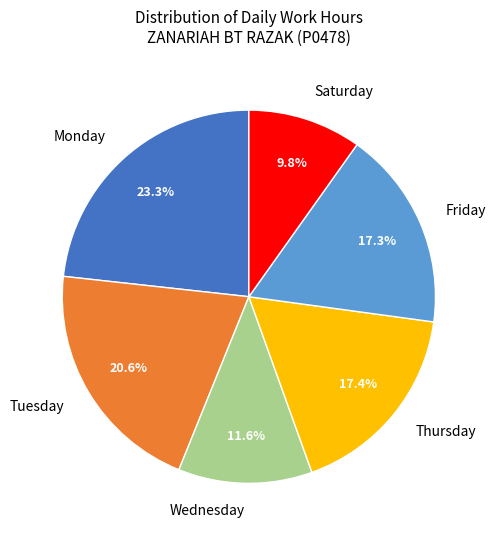

Count the number of slices in the pie.

6